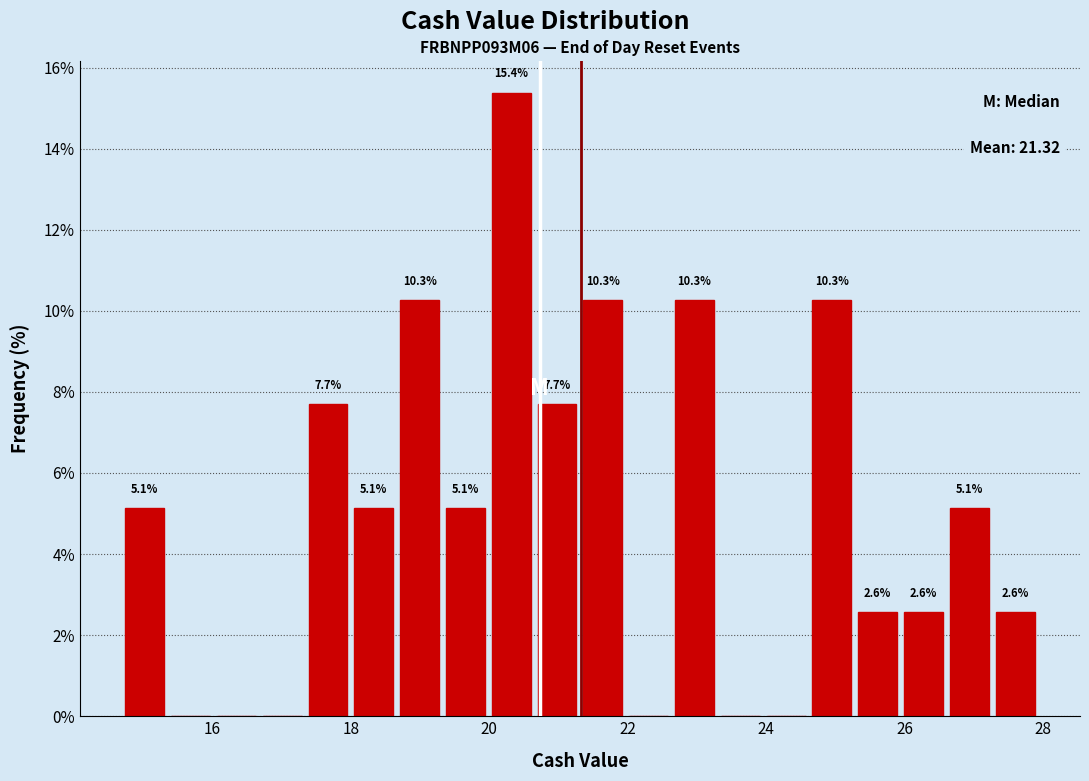

Around what value on the x-axis is the tallest bar? Give the approximate position of its centre, as read against the axis.

20.4